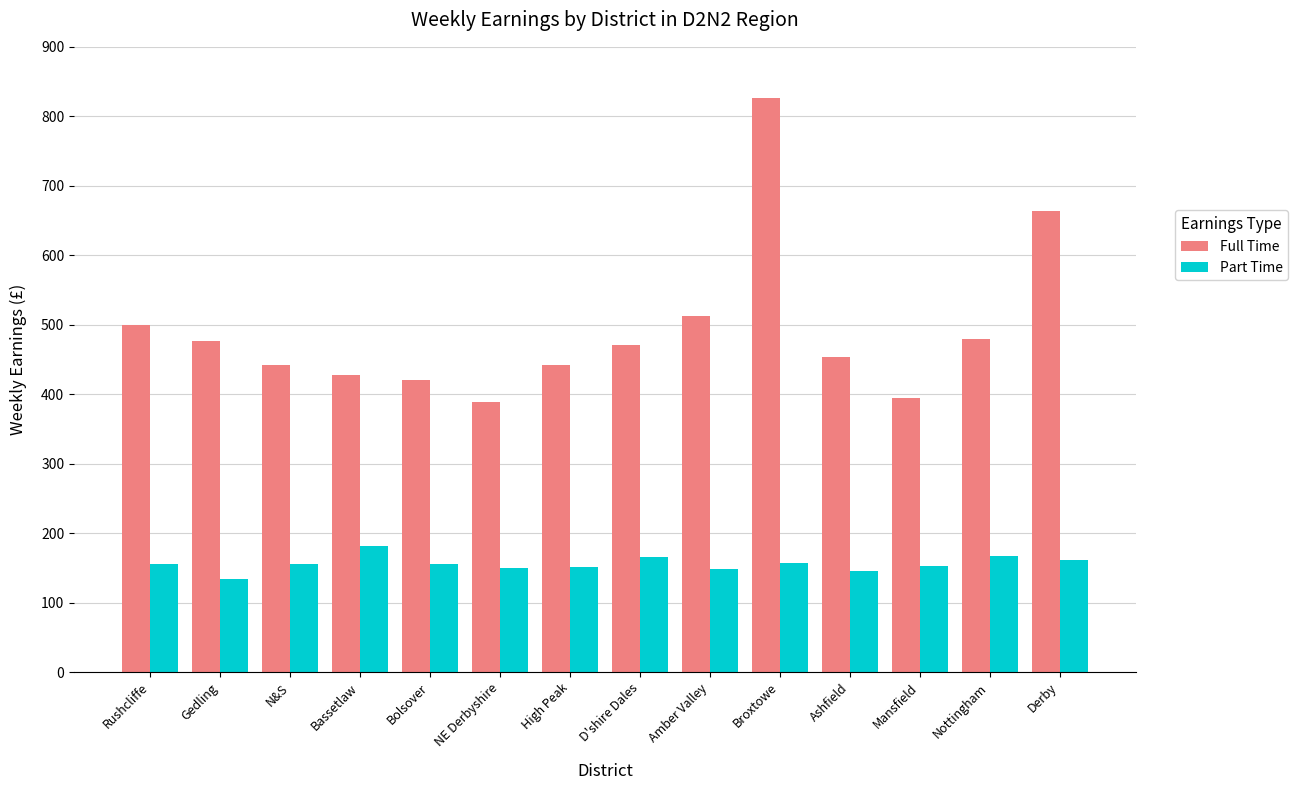

What is the label of the 8th bar from the left?

D'shire Dales